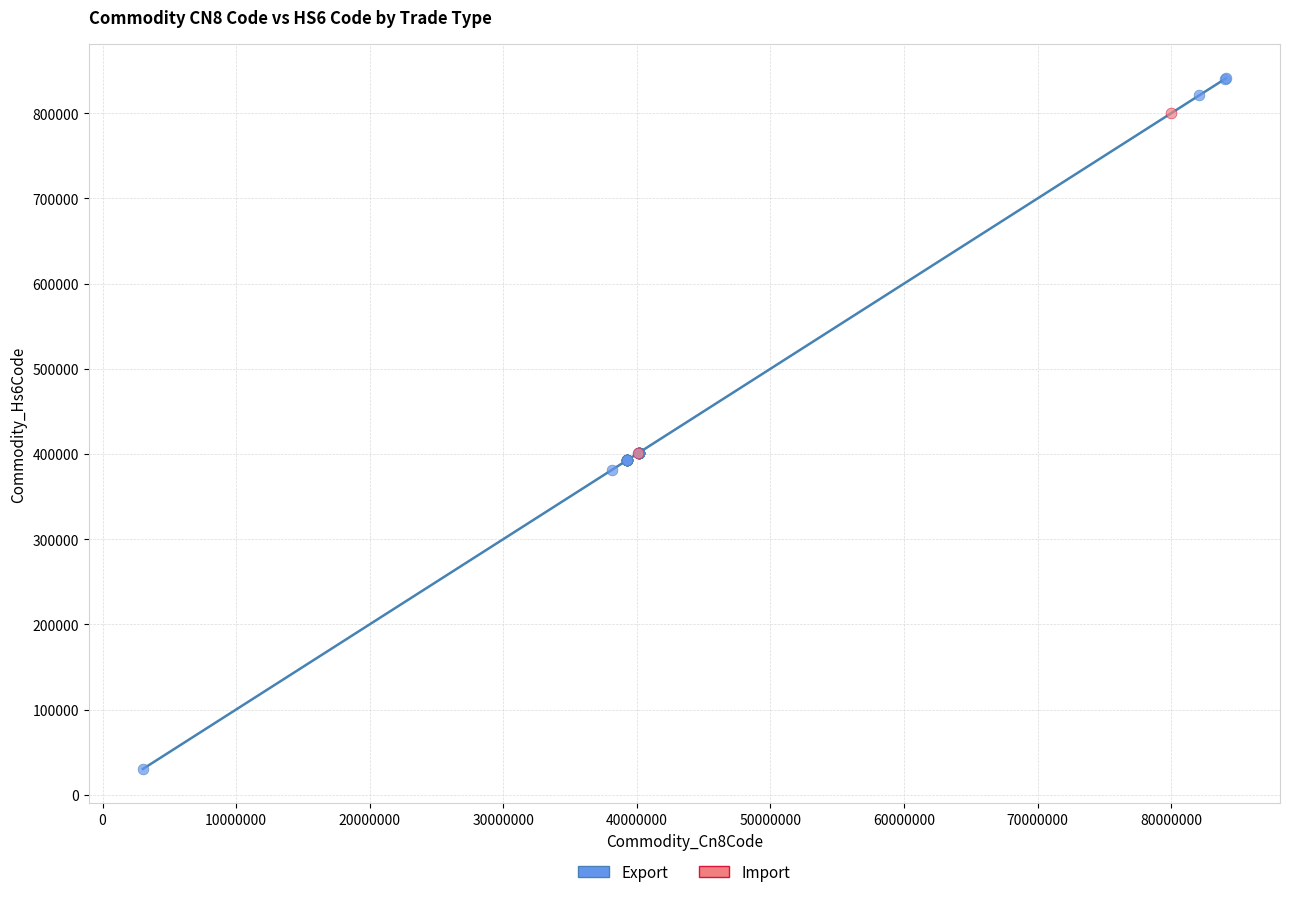

What are all the series names shown in the legend?

Export, Import